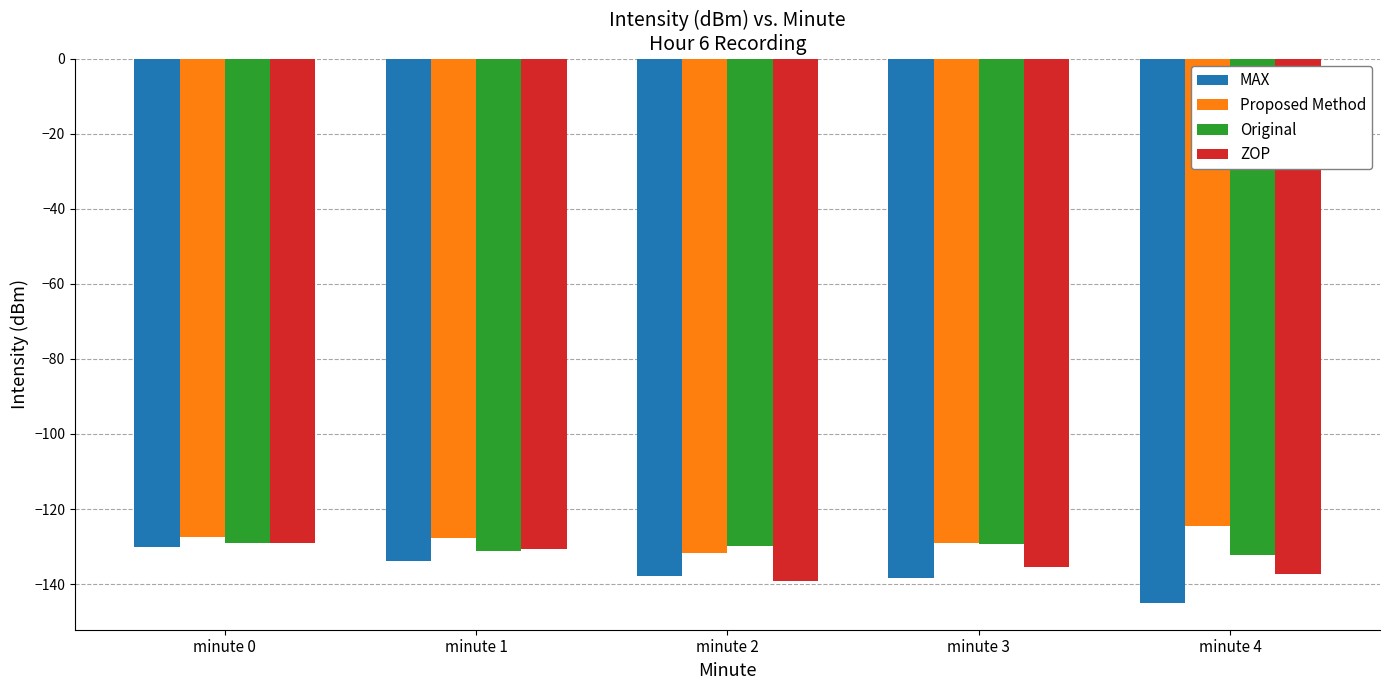

What is the difference between the highest and lowest values at minute 1?

6.1